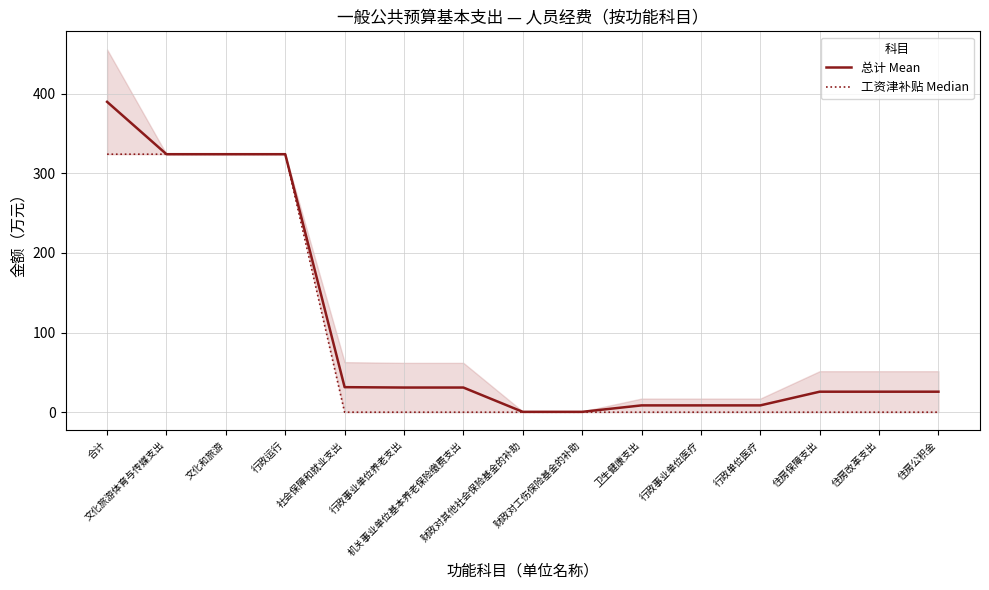

What is the value of the 工资津补贴 Median point at the 1st from the left?

324.0